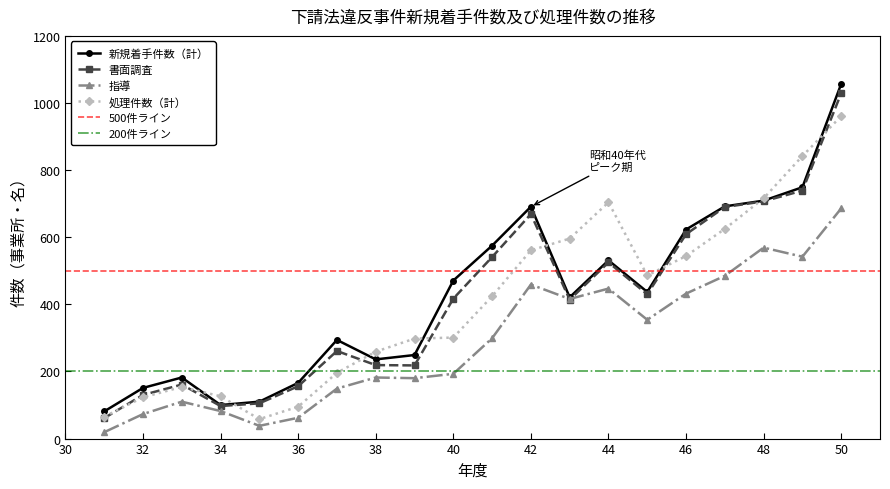

True or false: 新規着手件数（計） and 指導 cross at least once.

False